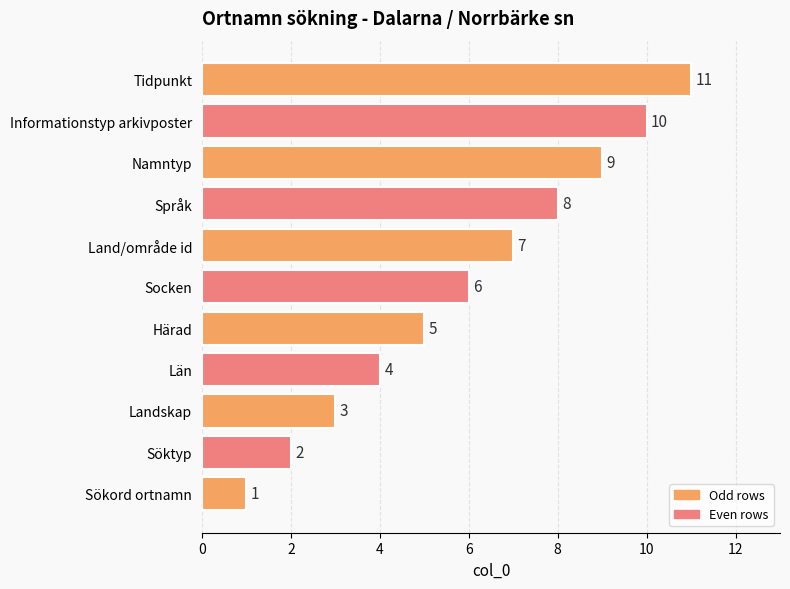

Count the values in the range 3 to 9.

7